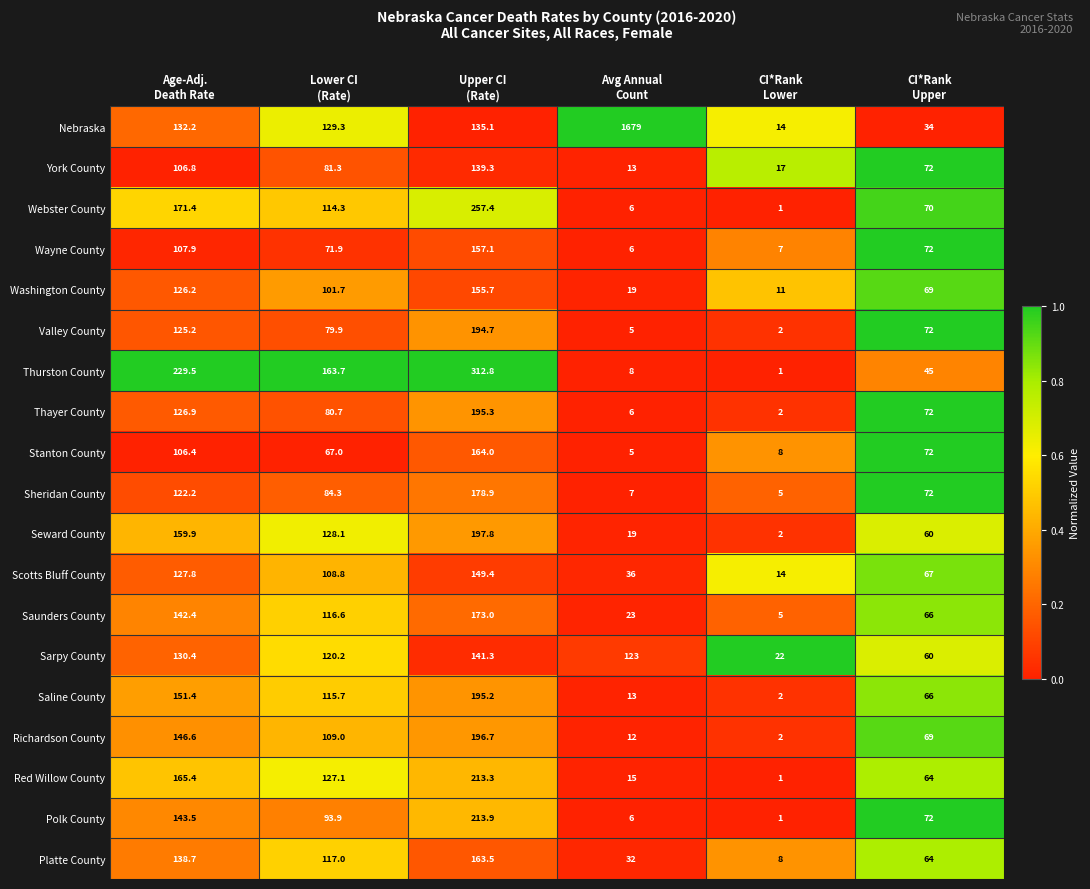

What is the difference between the maximum and minimum values in the Saline County series?

193.2